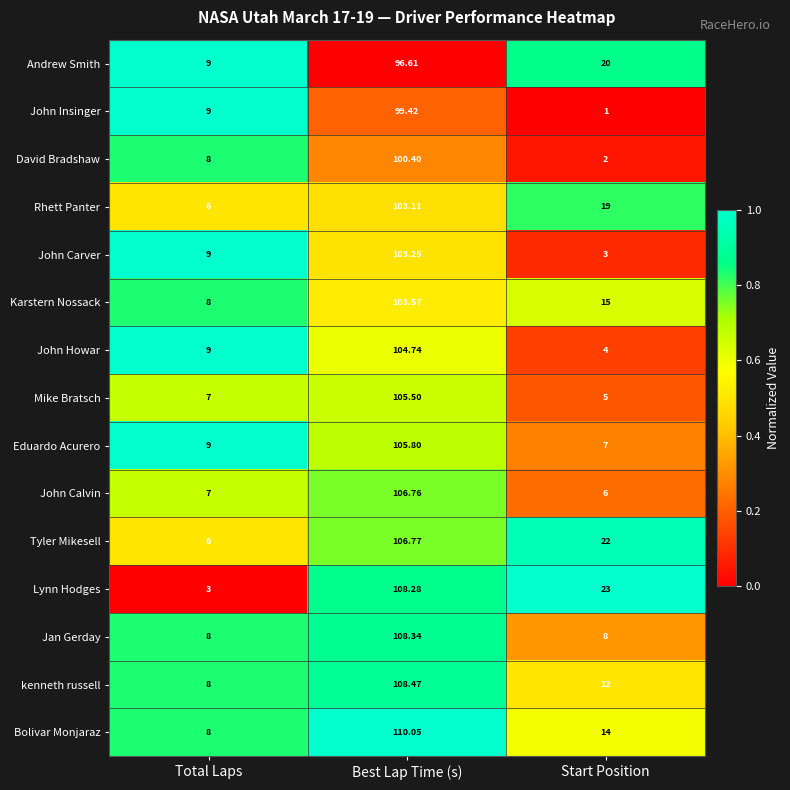

Between Total Laps and Start Position, which series saw the biggest shift?

Lynn Hodges